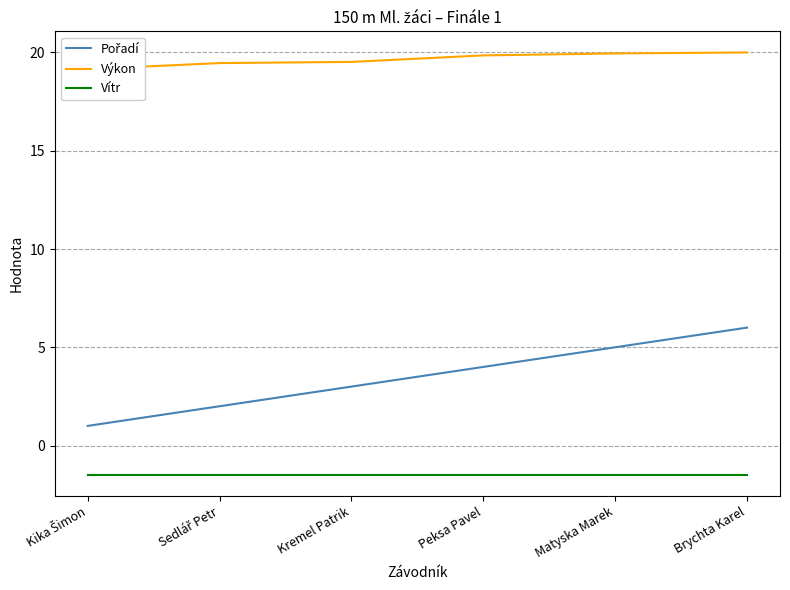

The value of Výkon at Matyska Marek is 33.6. True or false?

False